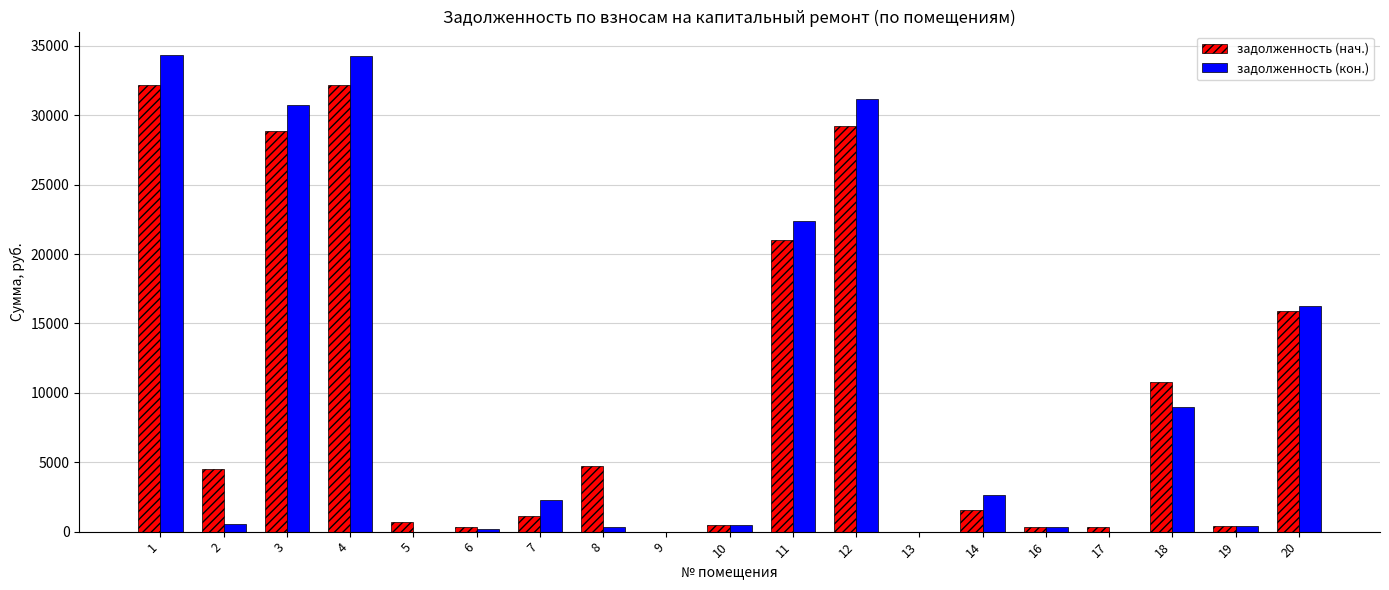

Is it true that задолженность (кон.) equals 0.0 at 13?

True